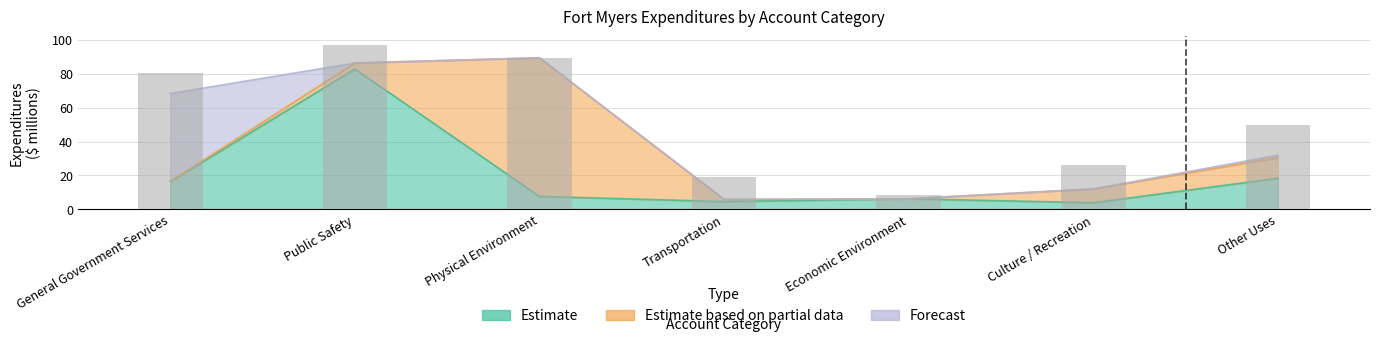

List the labels in order of value, smallest first.

Economic Environment, Transportation, Culture / Recreation, Other Uses, General Government Services, Physical Environment, Public Safety